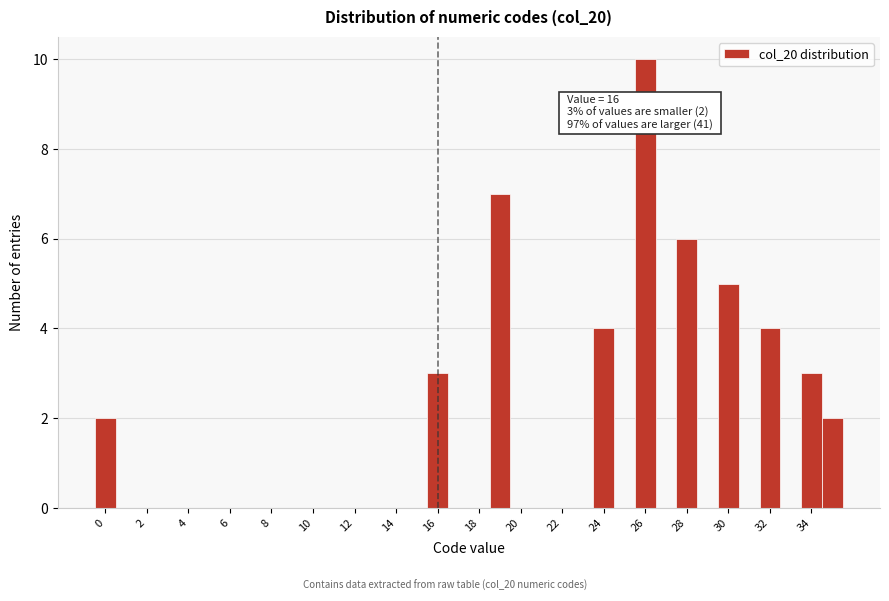

Over which range of the x-axis is the bar tallest?

25.5 to 26.5